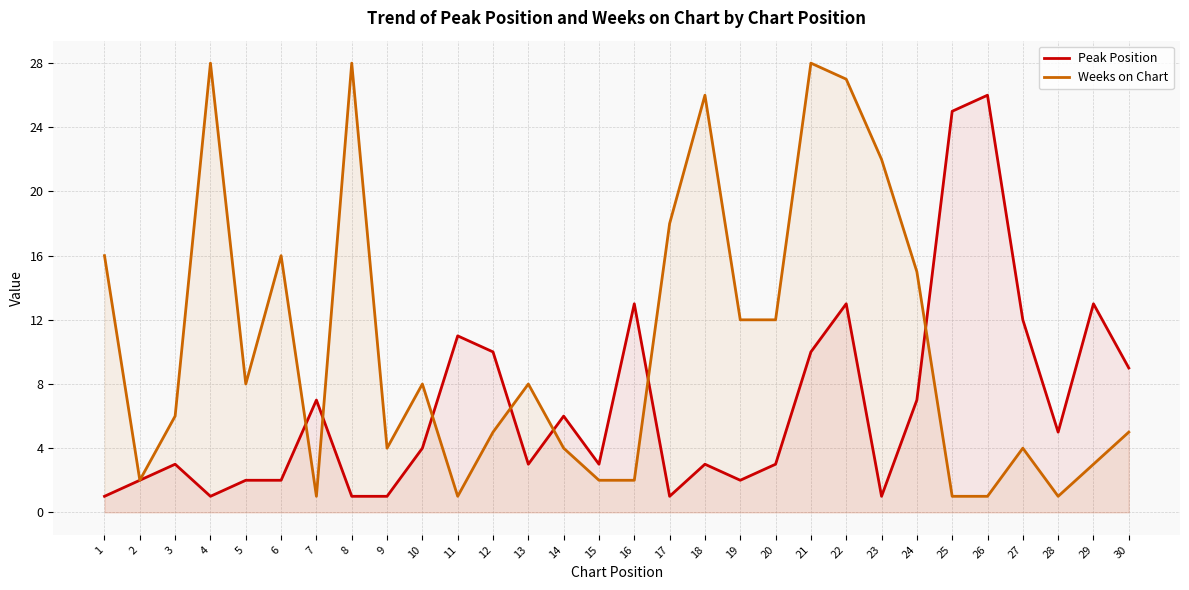

The value of Weeks on Chart at 4 is 49. True or false?

False